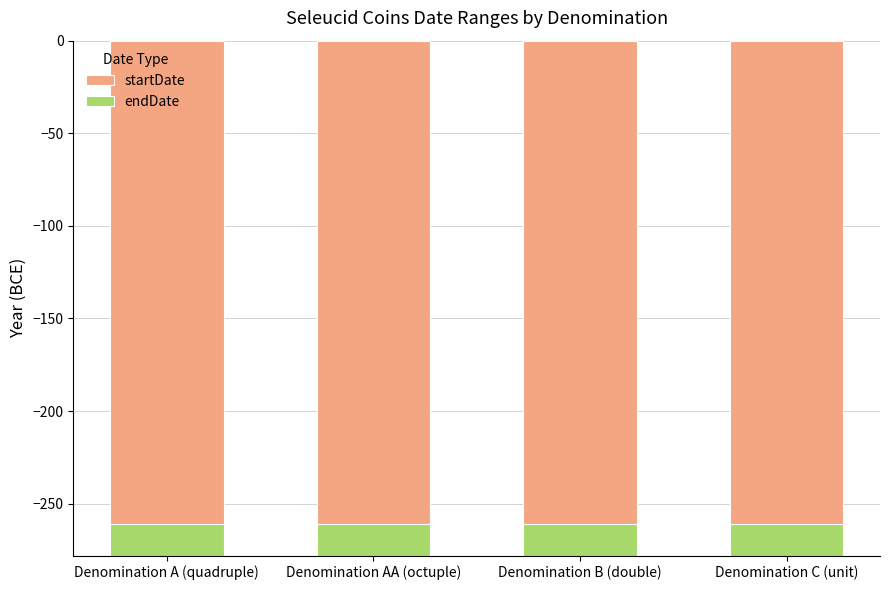

At which category is the sum across all series the highest?

Denomination A (quadruple)